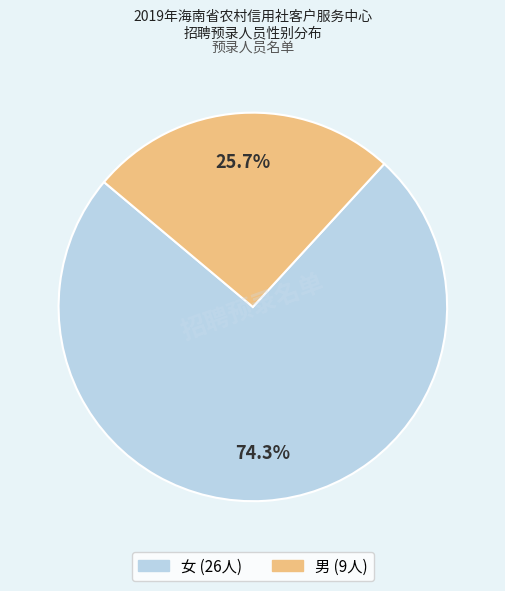

The 男 slice represents 26% of the pie. True or false?

True